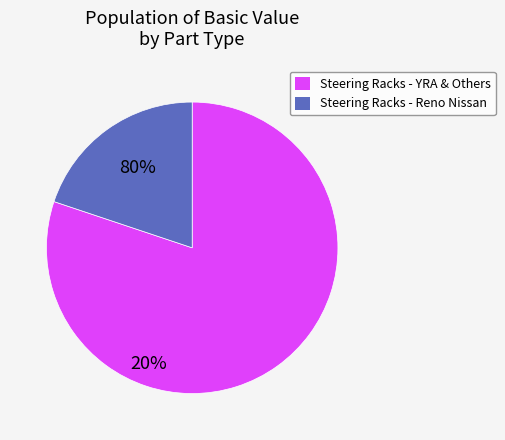

How many segments does this pie chart have?

2